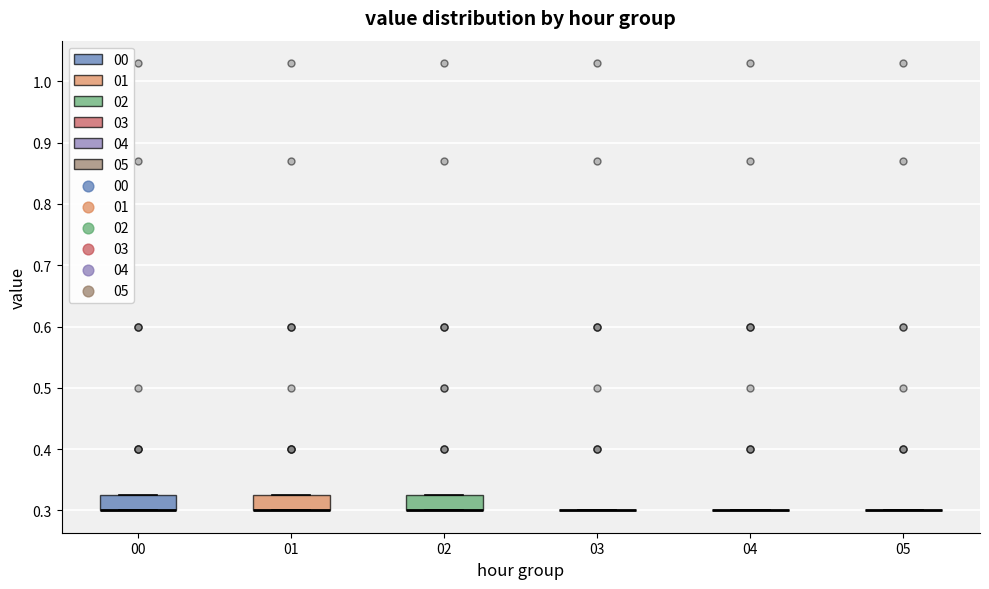

Where is the lower edge of the box at x = 00 on the y-axis? The values are not printed on the chart, so give them approximately, as read against the axis.

0.30